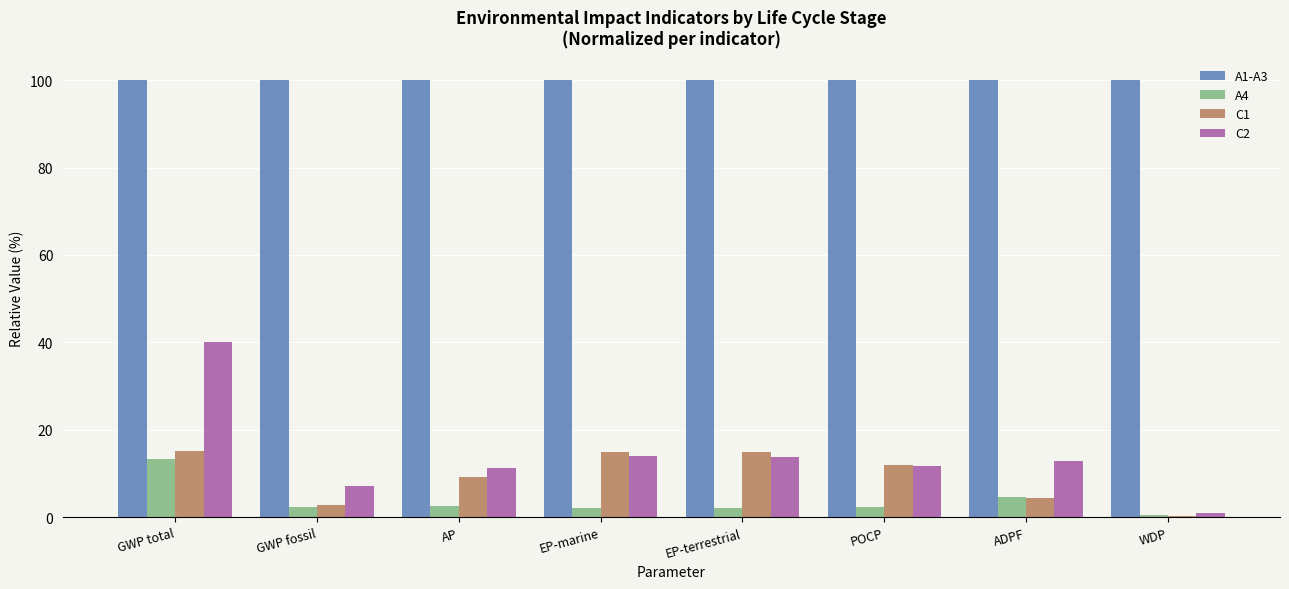

At which label does A4 first exceed 2?

GWP total